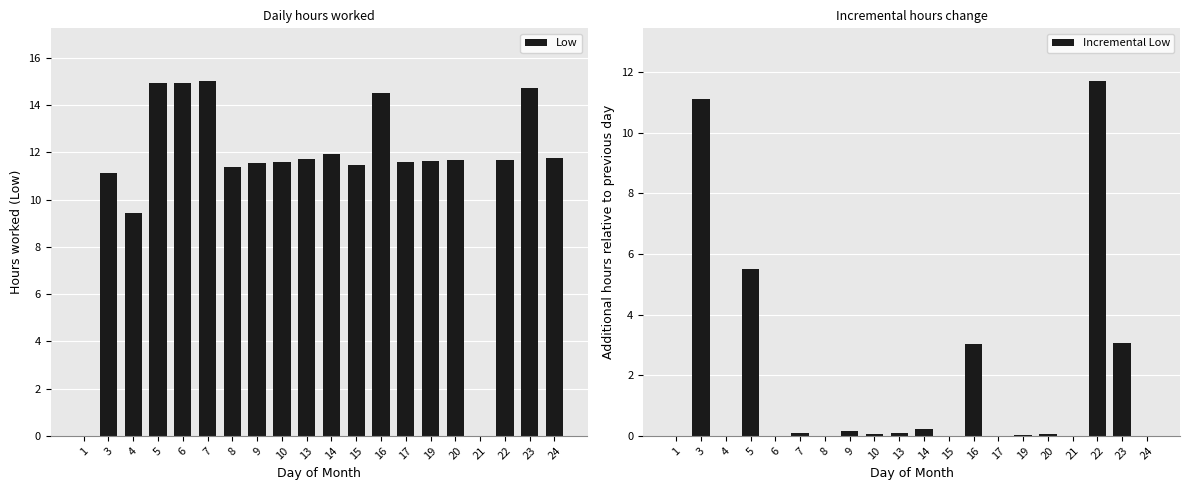

The Incremental Low series shows 11.1 at 3. True or false?

True